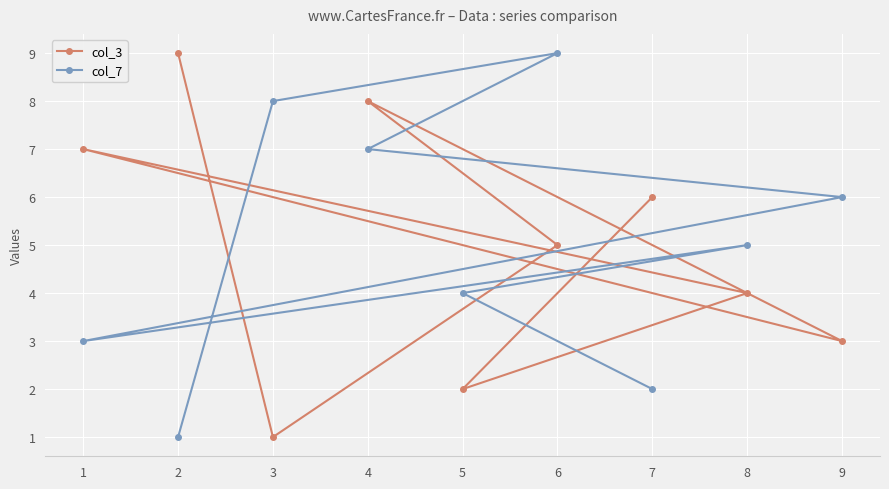

Where is the first local maximum for col_7?

8